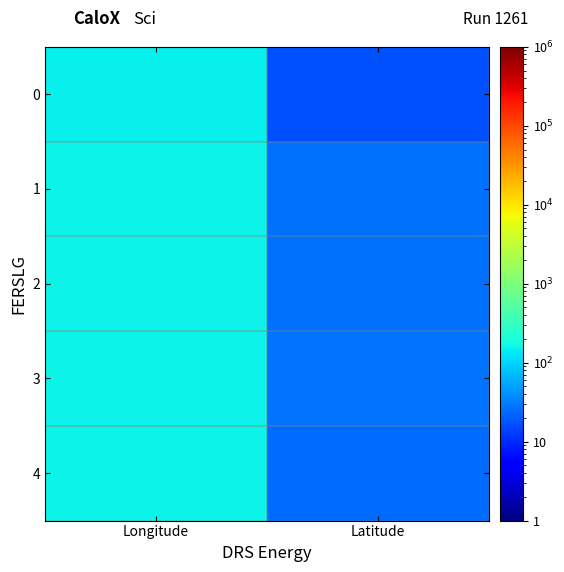

Which has a higher value, Latitude or Longitude?

Longitude